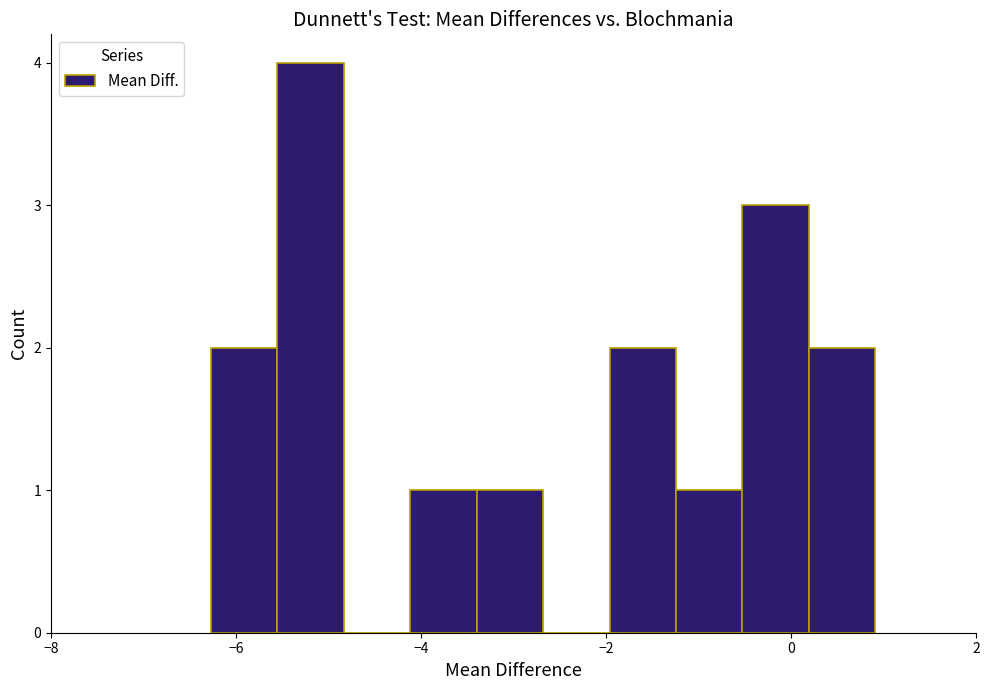

Around what value on the x-axis is the tallest bar? Give the approximate position of its centre, as read against the axis.

-5.2